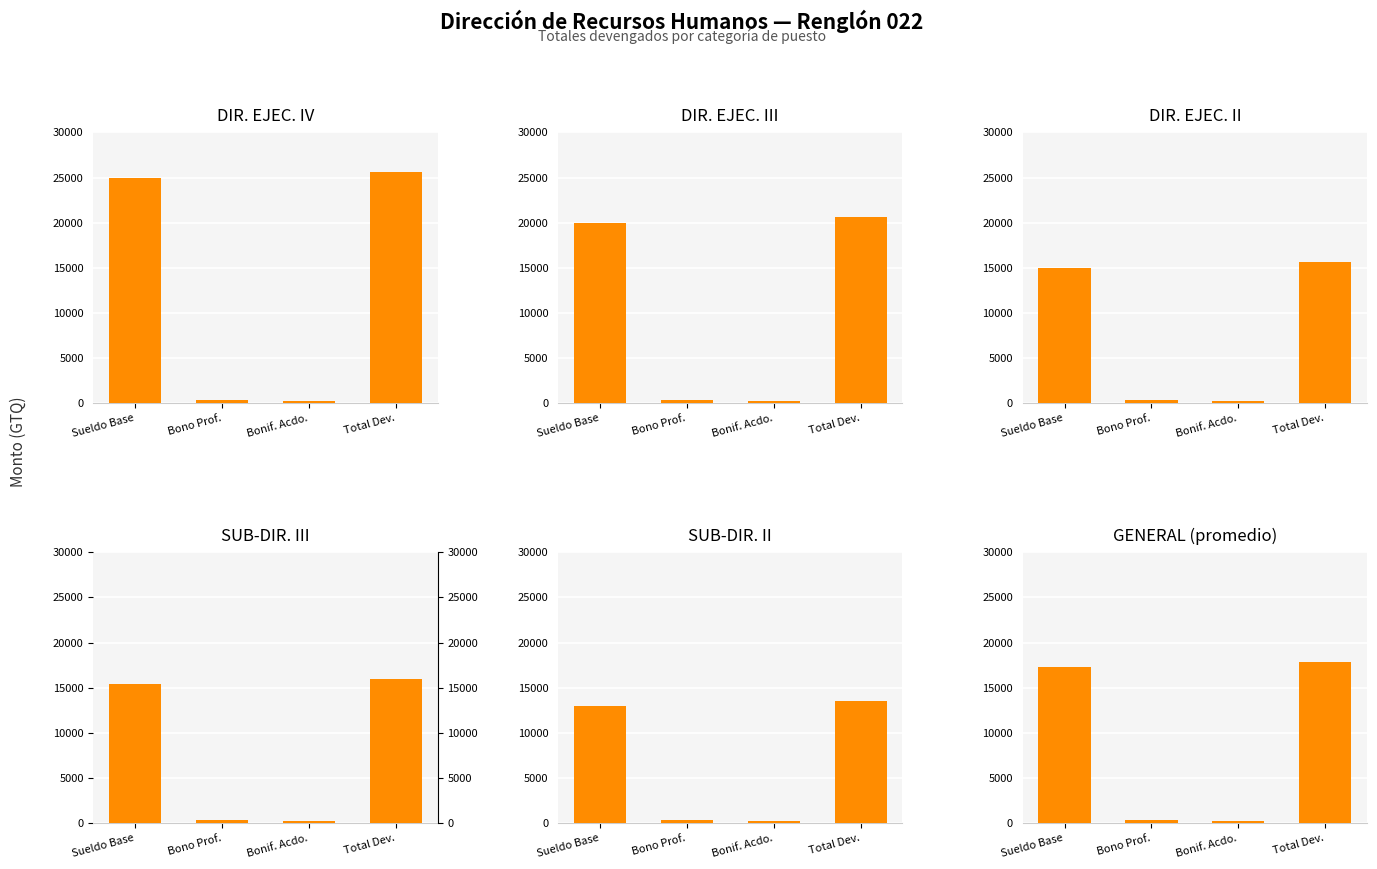

Reading right to left, extract all data points from this chart.

DIR. EJEC. IV: 25625	250	375	25000
DIR. EJEC. III: 20625	250	375	20000
DIR. EJEC. II: 15625	250	375	15000
SUB-DIR. III: 15958	250	375	15433
SUB-DIR. II: 13558	250	342	12967
GENERAL (promedio): 17895	250	365	17280